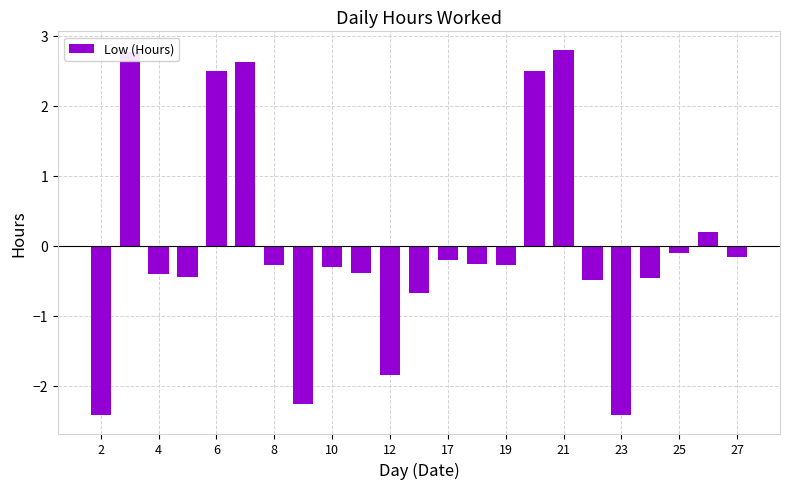

How many values are below zero?

17